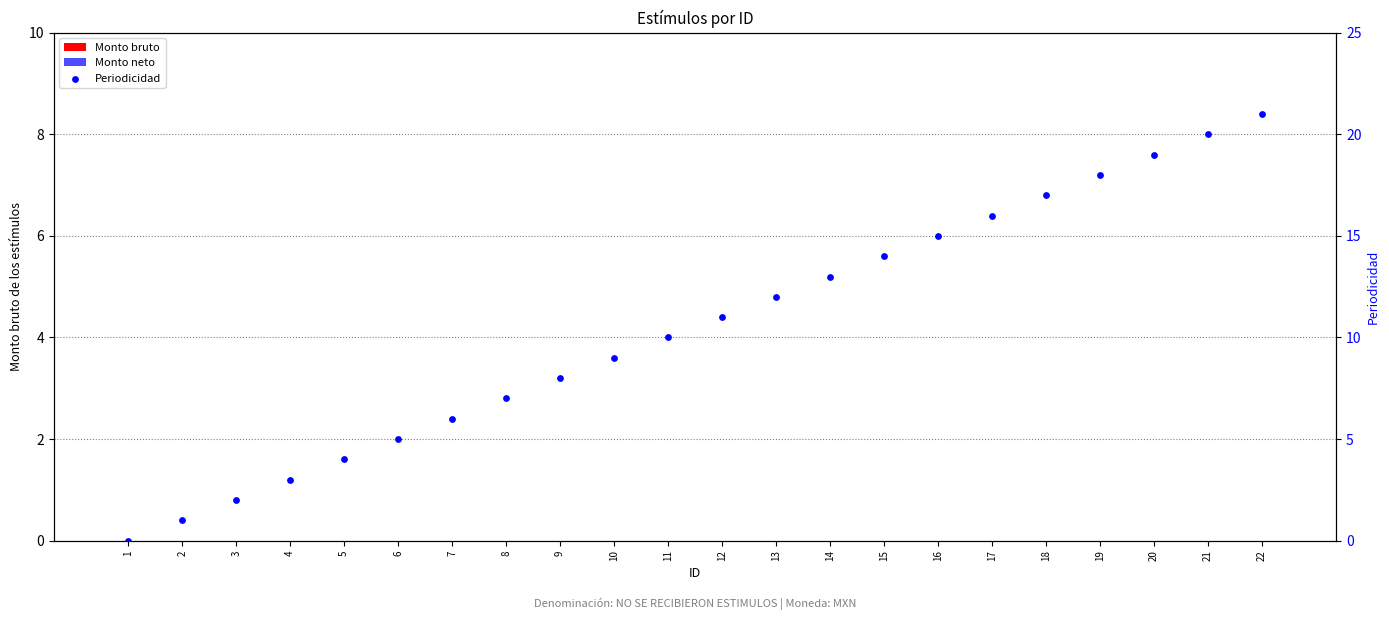

What is the total value across all series at 12?

11